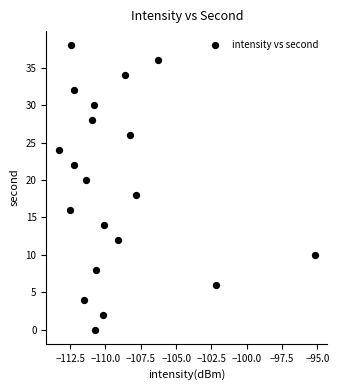

What is the range of Y values (max minus min)?

38